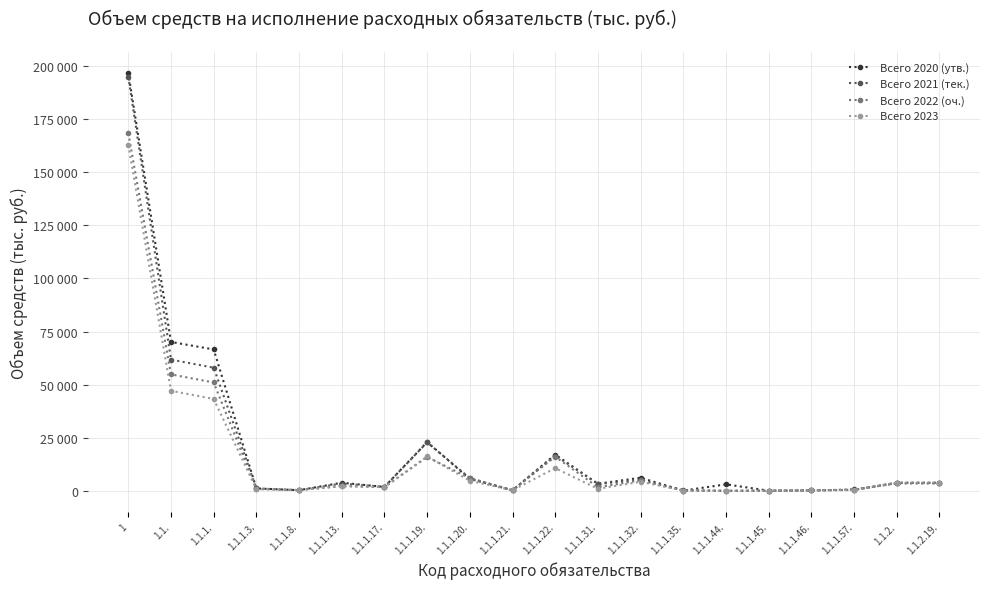

What is the total value across all series at 1.1.1.44.?

3085.6